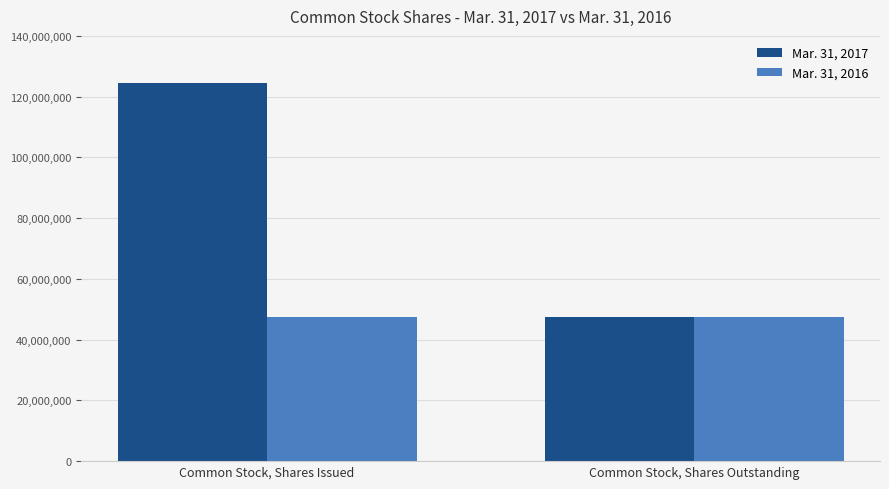

List the series in order of their peak value, lowest first.

Mar. 31, 2016, Mar. 31, 2017